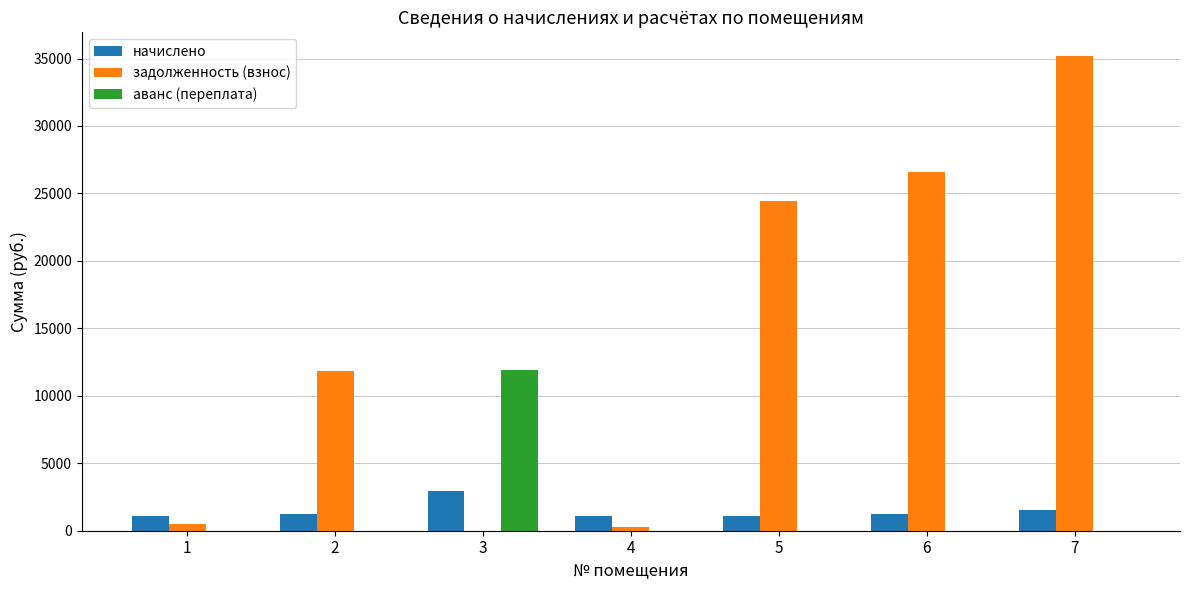

What is the approximate value of задолженность (взнос) at 2?

11862.8